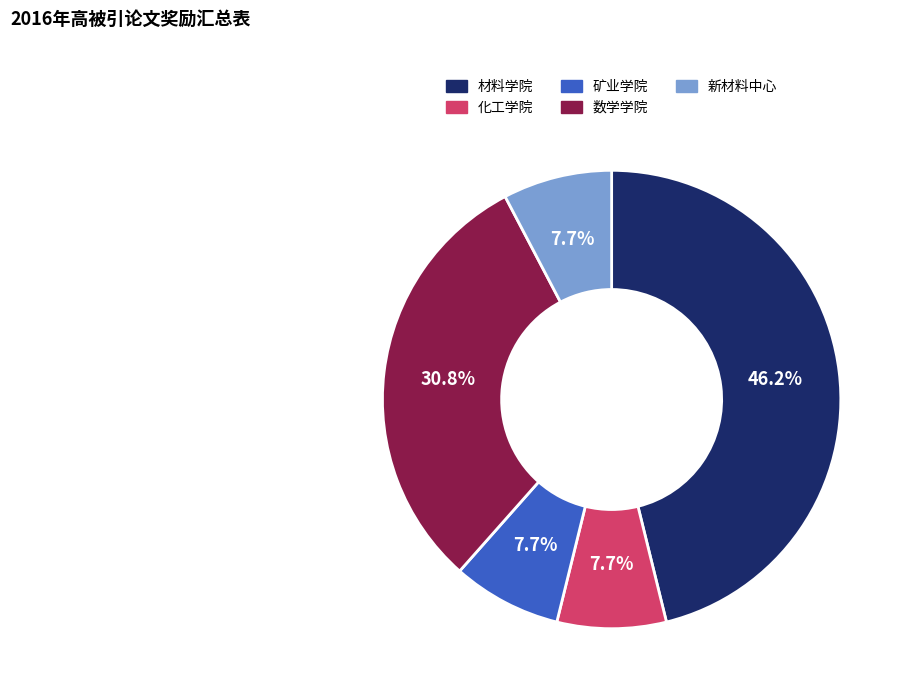

How many segments does this pie chart have?

5